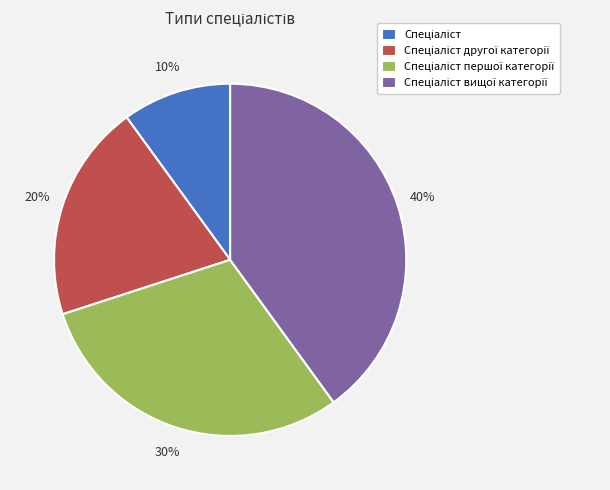

Is there any slice that represents more than half of the pie?

No